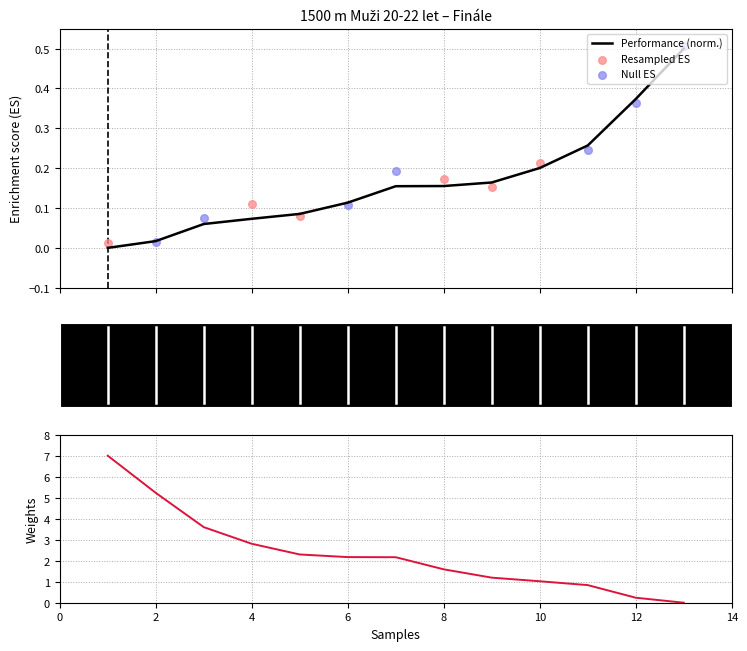

What is the maximum value for Performance (norm.)?

0.5